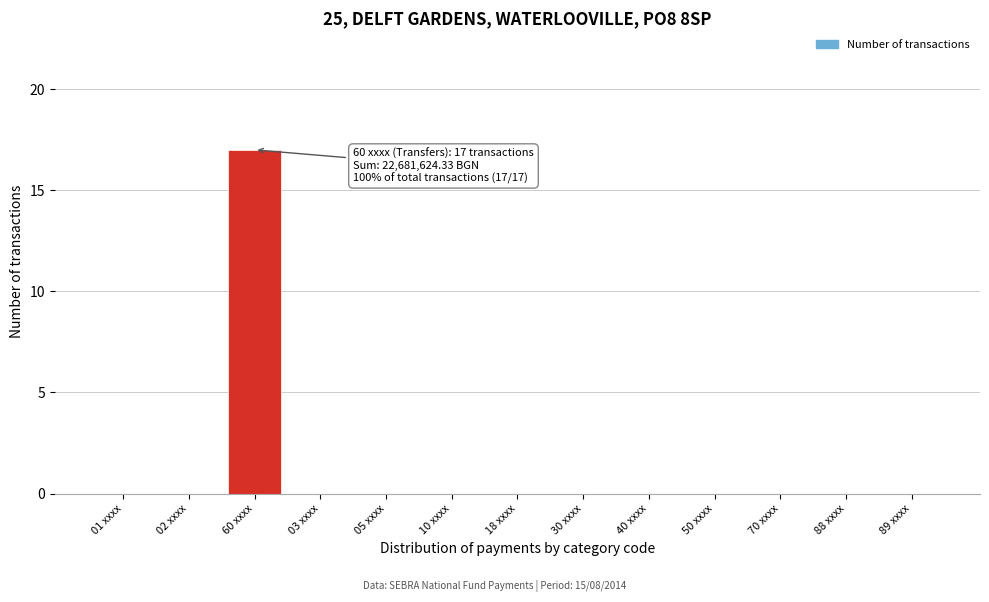

Reading left to right, list all the values displayed in this chart.

01 xxxx=0	02 xxxx=0	60 xxxx=17	03 xxxx=0	05 xxxx=0	10 xxxx=0	18 xxxx=0	30 xxxx=0	40 xxxx=0	50 xxxx=0	70 xxxx=0	88 xxxx=0	89 xxxx=0